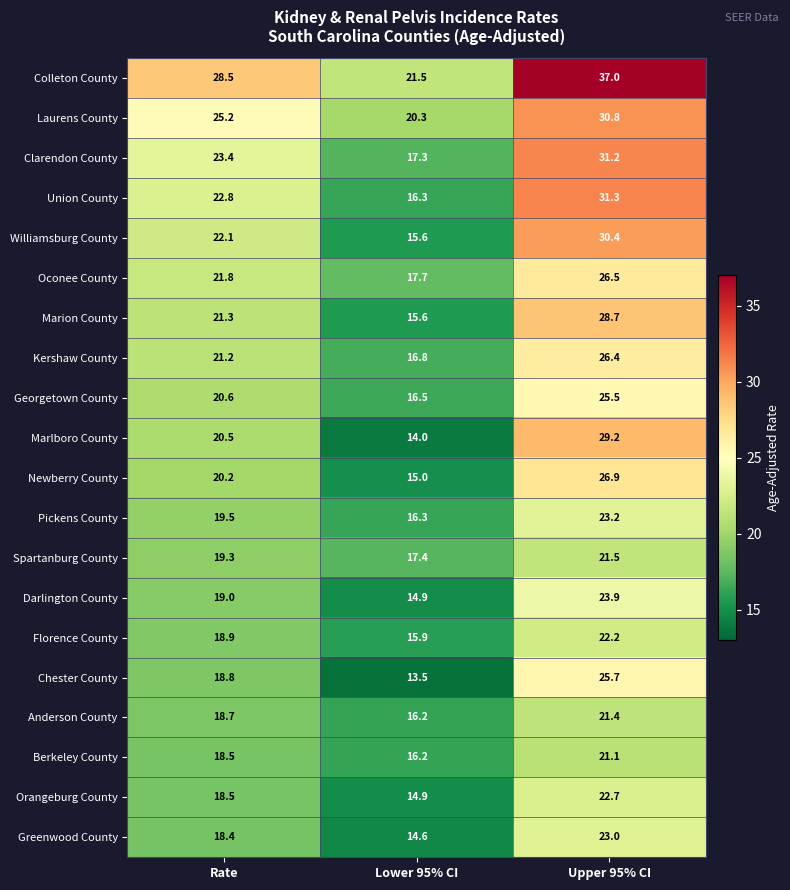

What is the highest value of the Kershaw County series?

26.4